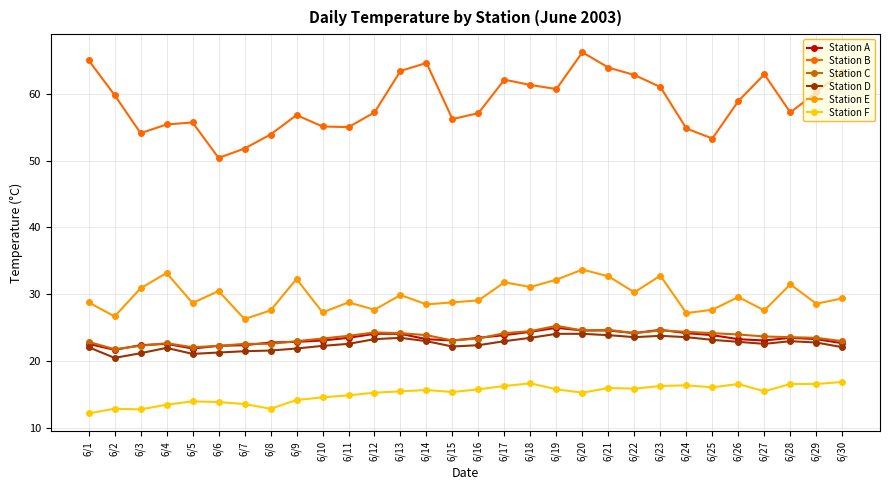

What is the lowest value of the Station D series?

20.5